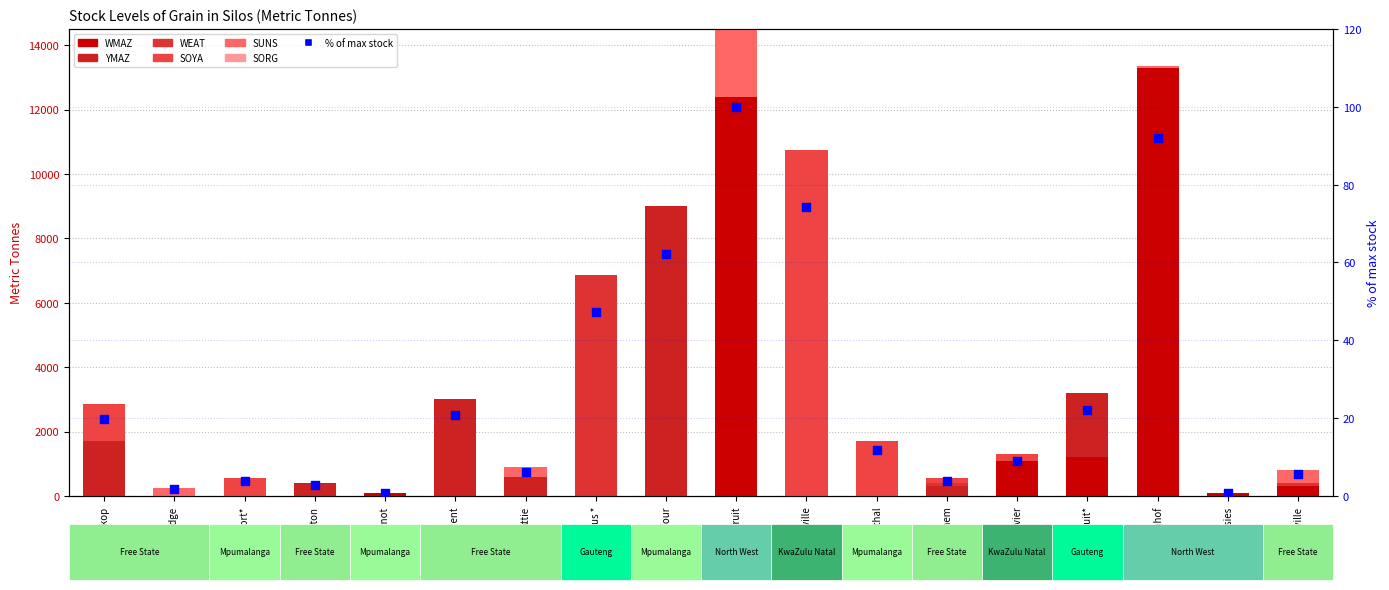

At which category is the sum across all series the highest?

Bamboesspruit